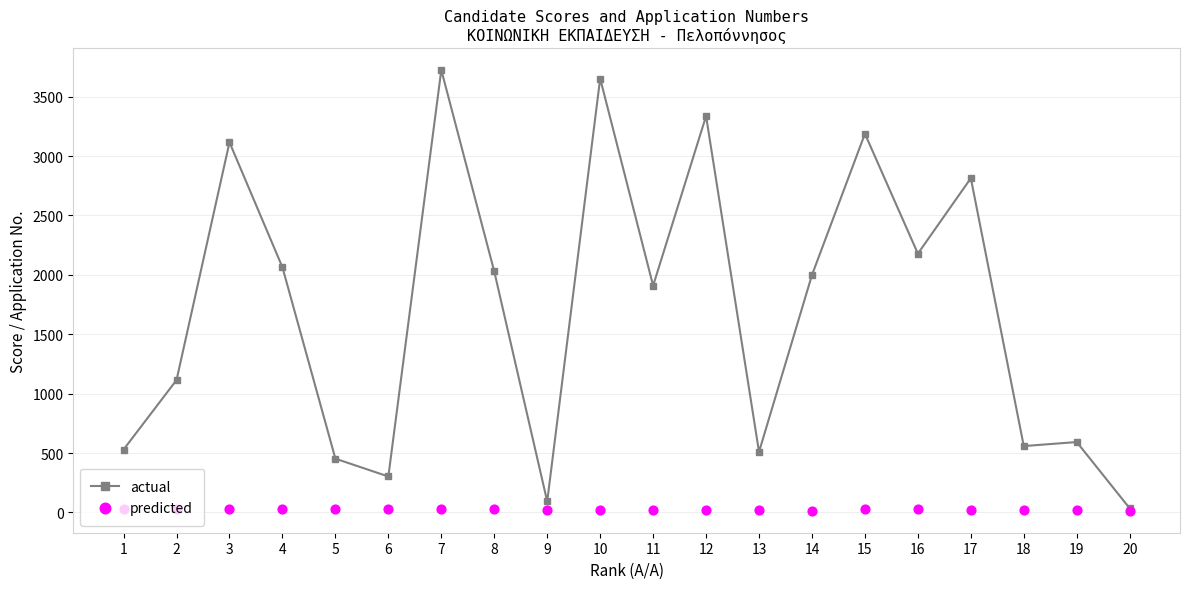

Which series reaches the minimum Y coordinate?

predicted